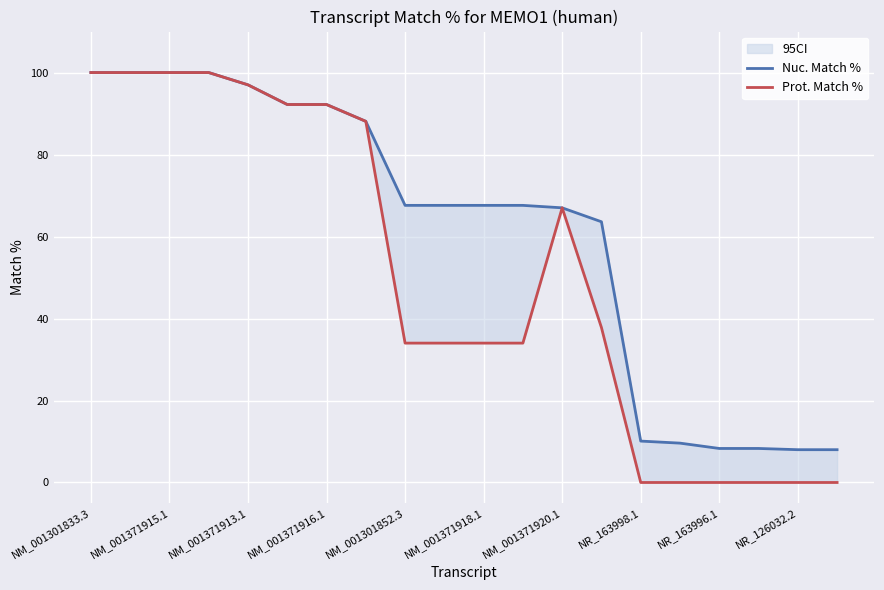

Is it true that Prot. Match % equals 35.0 at NM_001371920.1?

False